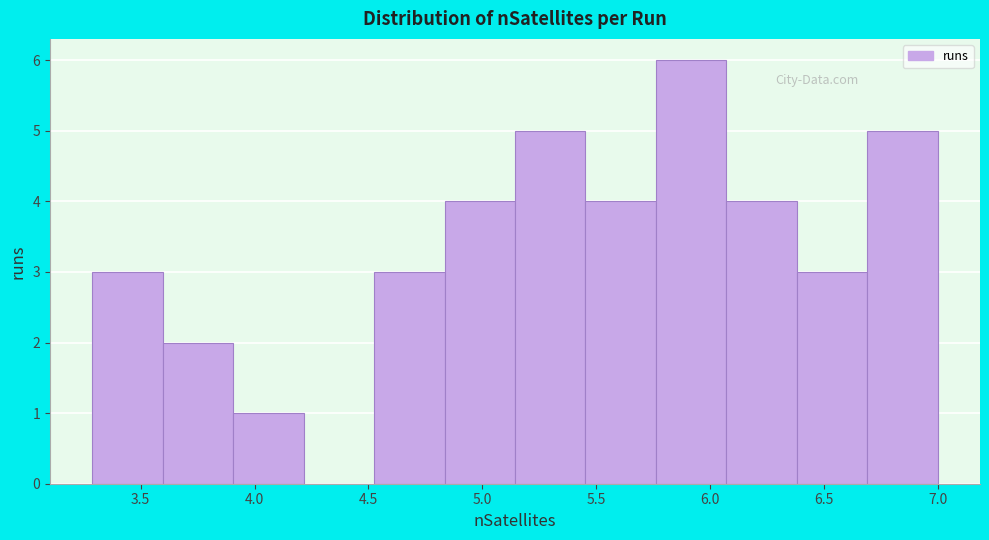

Reading left to right, transcribe this chart: for each bar, give the range it covers on the x-axis and its height. Neither the bar edges nor the heights are printed on the chart, so give them approximately, as read against the axes.

3.30 to 3.60: 3
3.60 to 3.90: 2
3.90 to 4.20: 1
4.20 to 4.50: 0
4.50 to 4.85: 3
4.85 to 5.15: 4
5.15 to 5.45: 5
5.45 to 5.75: 4
5.75 to 6.05: 6
6.05 to 6.40: 4
6.40 to 6.70: 3
6.70 to 7.00: 5